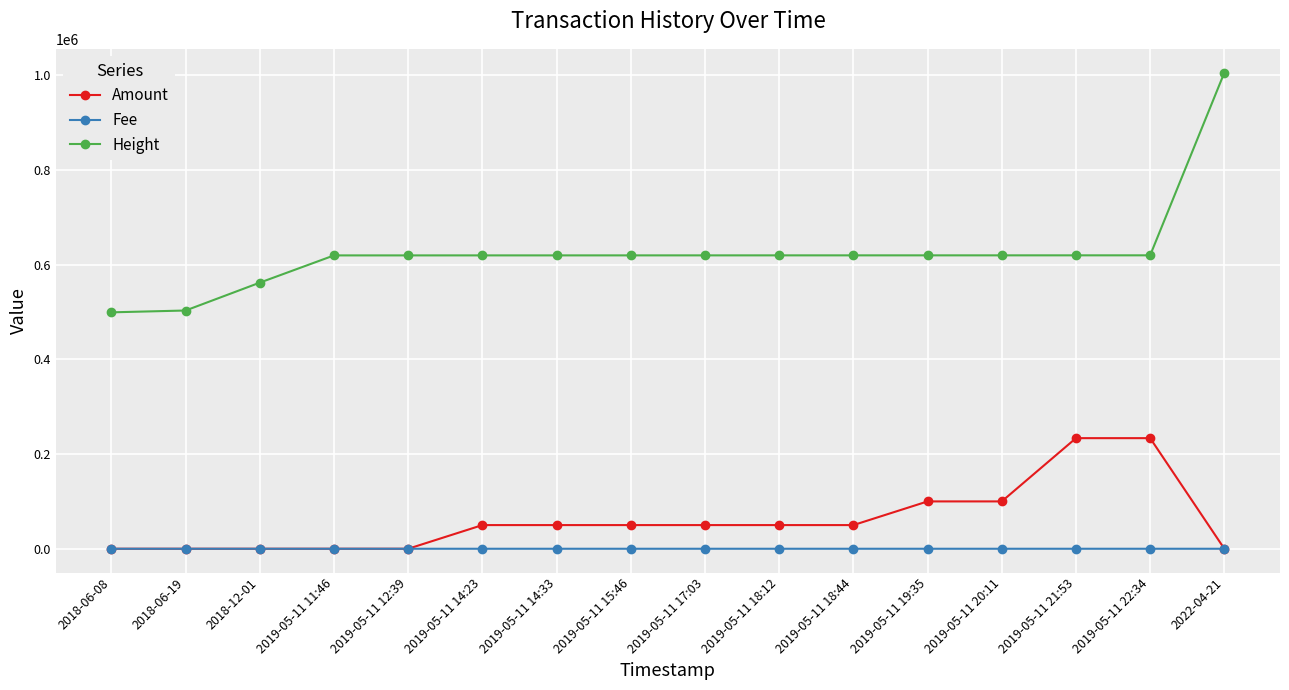

What is the average value of the Fee series?

0.5